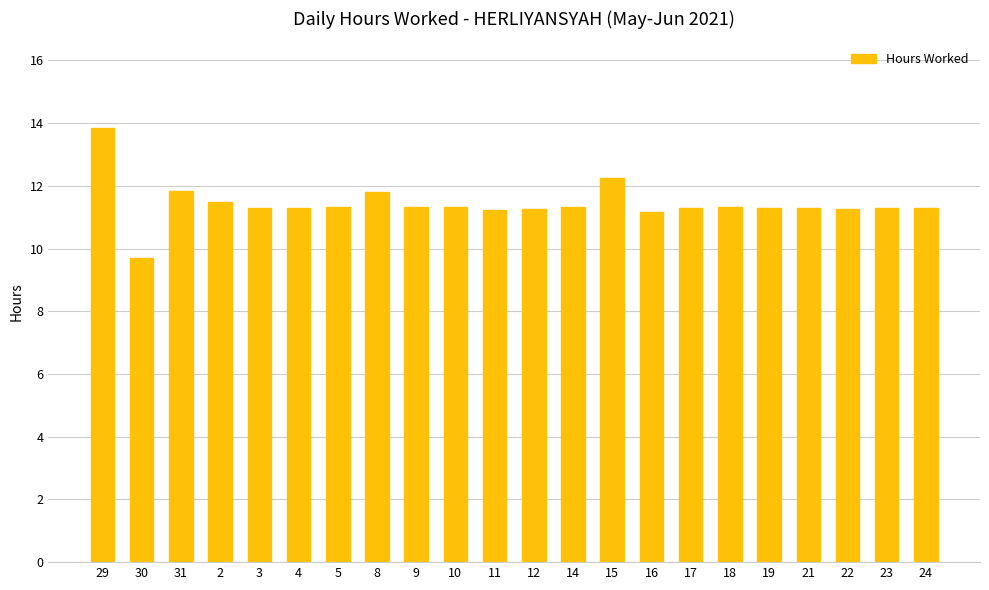

How many values exceed 11?

21